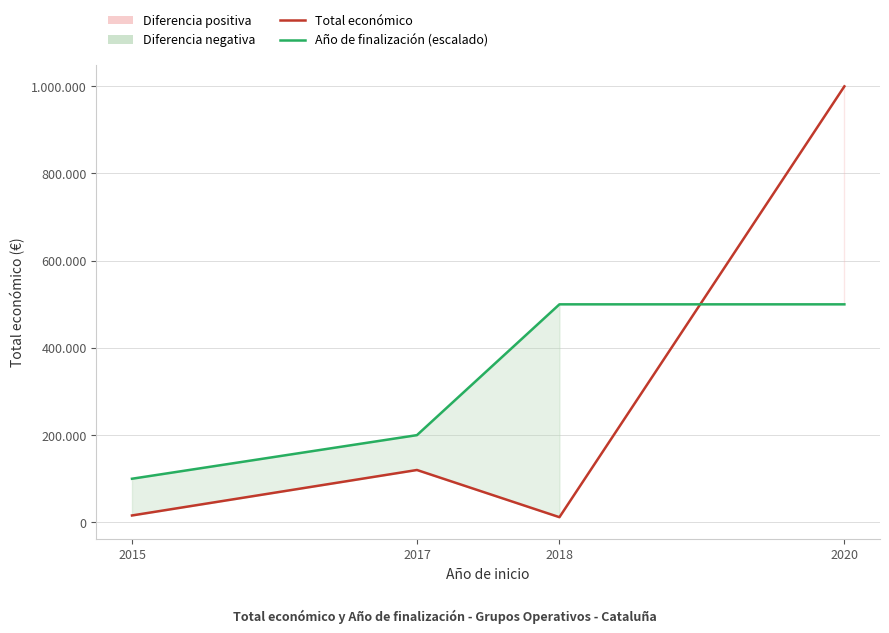

What value does the Total económico series have at 2018?

11809.0